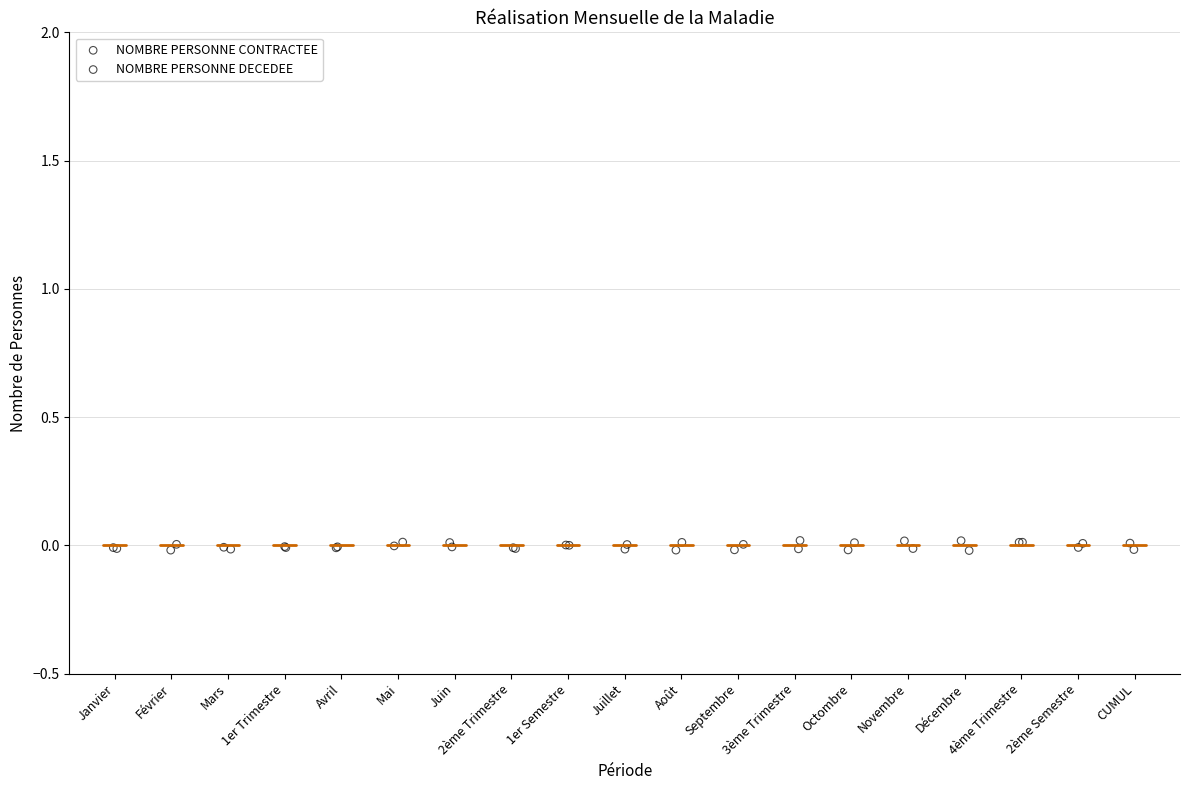

What are all the series names shown in the legend?

NOMBRE PERSONNE CONTRACTEE, NOMBRE PERSONNE DECEDEE